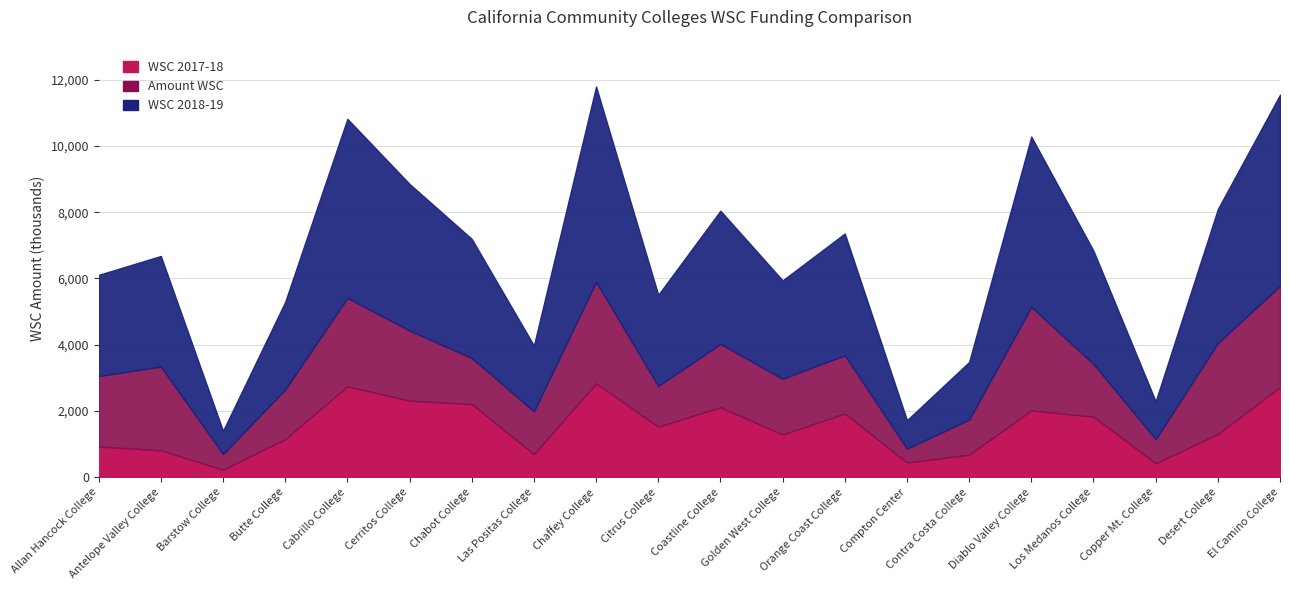

Read the WSC 2018-19 value at Golden West College.

2970.2